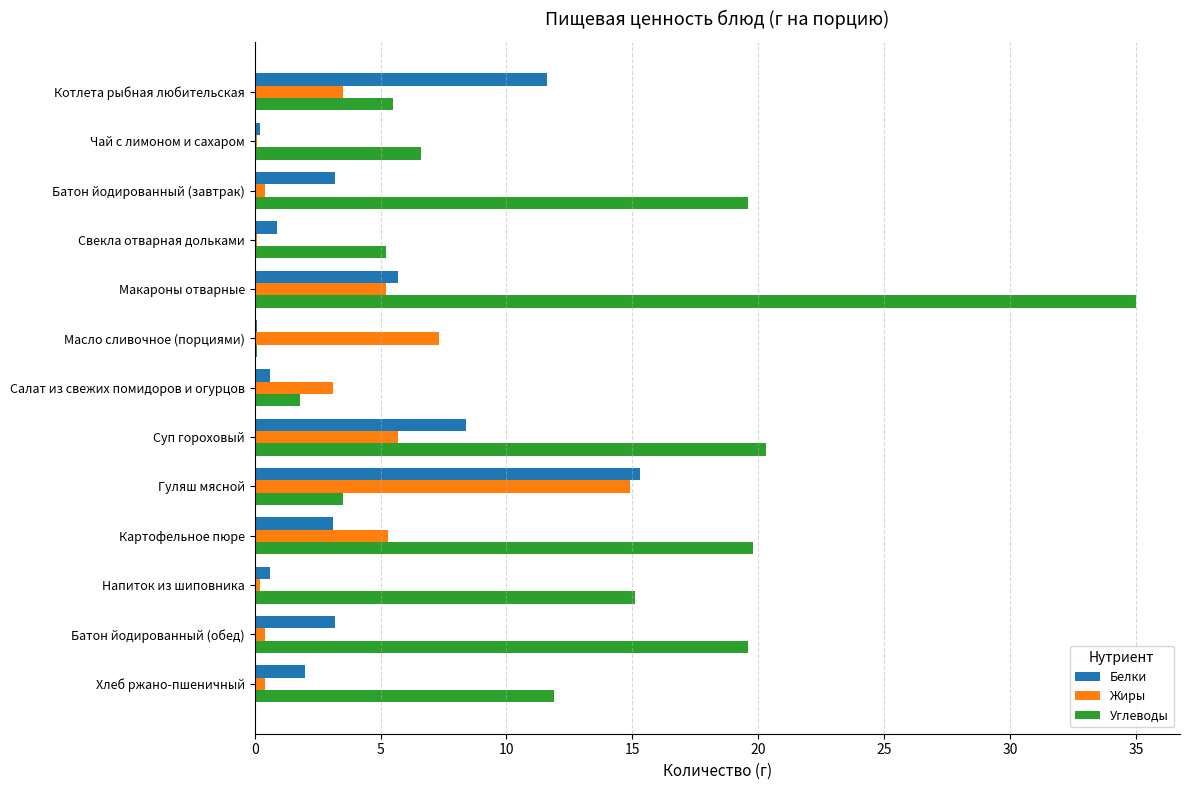

Between Котлета рыбная любительская and Батон йодированный (обед), which series saw the biggest shift?

Углеводы